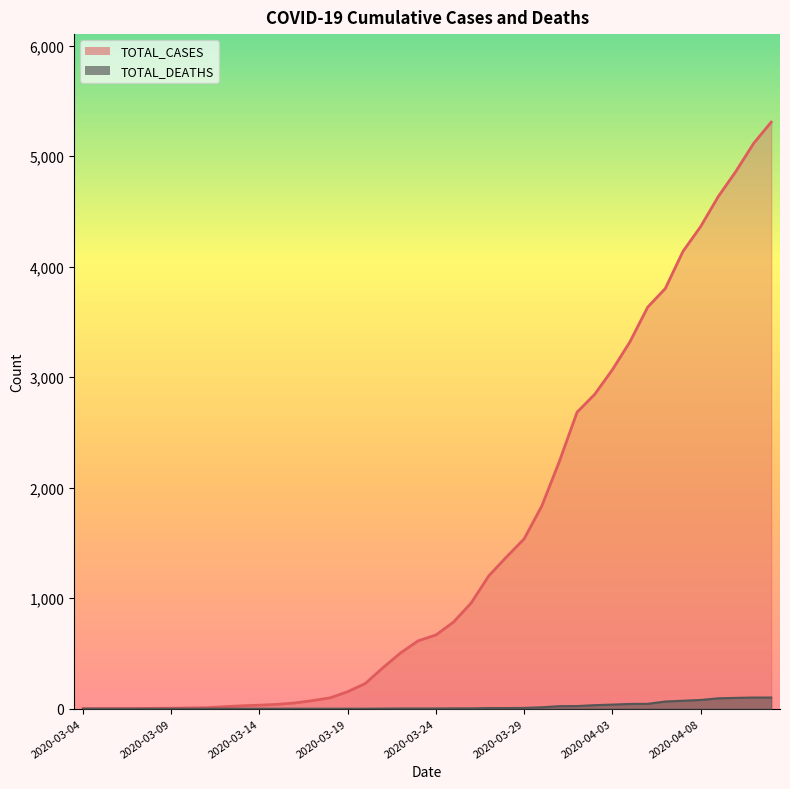

At which label does TOTAL_DEATHS reach its minimum?

2020-03-04